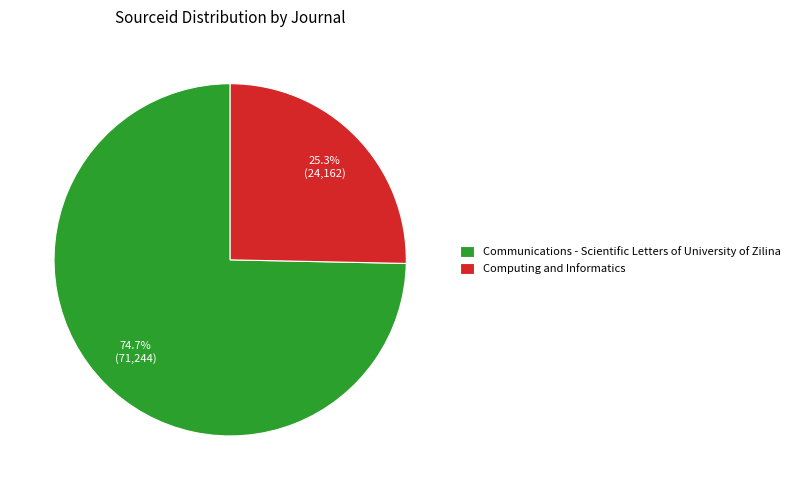

What is the largest slice in the pie chart?

Communications - Scientific Letters of University of Zilina